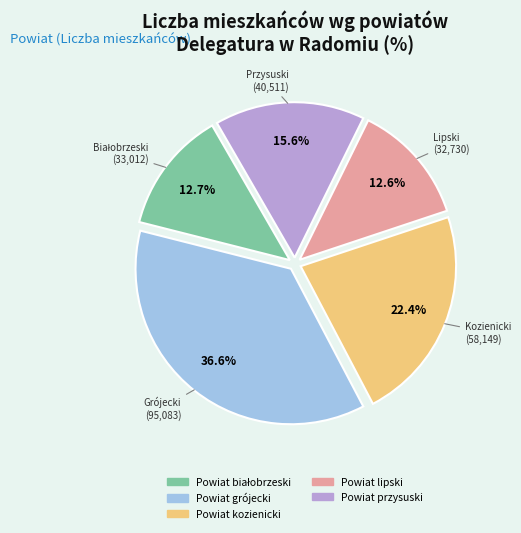

Does any single category account for the majority?

No